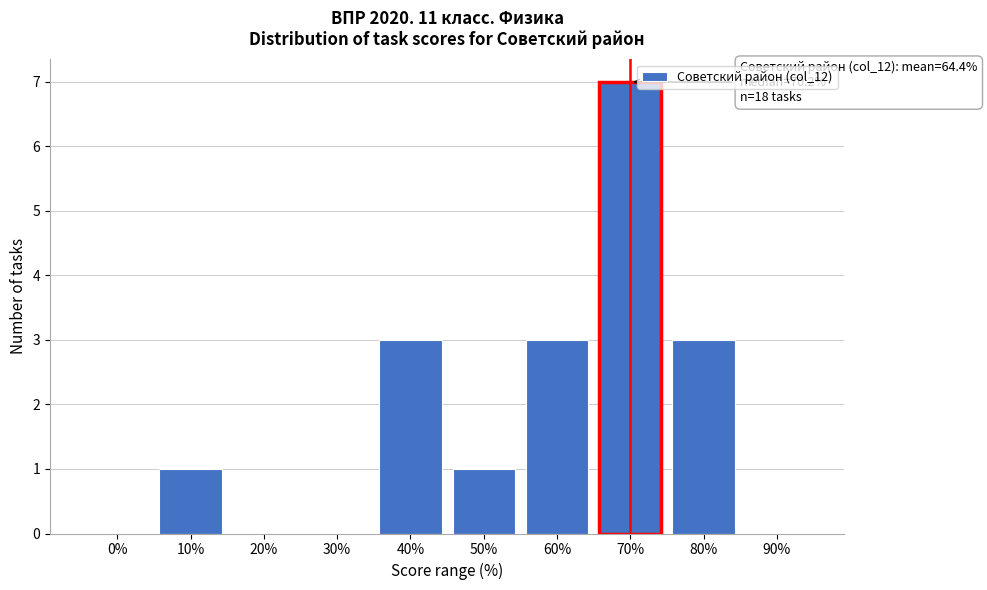

Reading left to right, transcribe all the data shown in this chart.

0%=0	10%=1	20%=0	30%=0	40%=3	50%=1	60%=3	70%=7	80%=3	90%=0